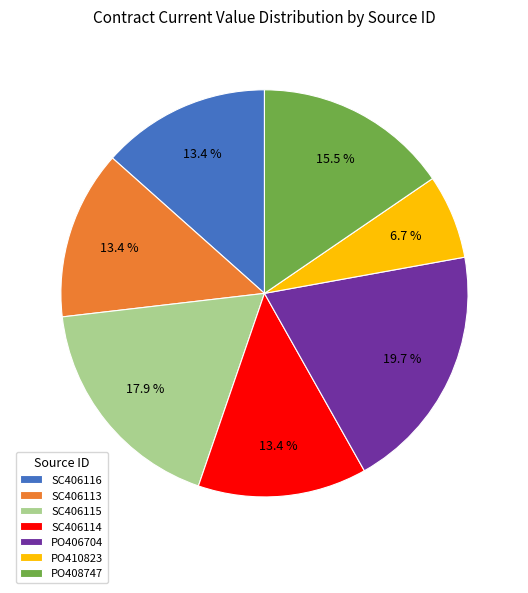

To the nearest percent, what portion does PO410823 represent?

7%